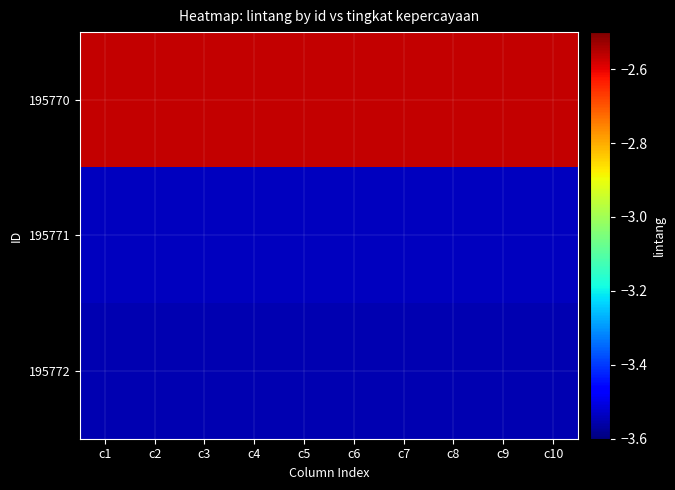

Reading right to left, extract all data points from this chart.

195770: c10=-2.6	c9=-2.6	c8=-2.6	c7=-2.6	c6=-2.6	c5=-2.6	c4=-2.6	c3=-2.6	c2=-2.6	c1=-2.6
195771: c10=-3.5	c9=-3.5	c8=-3.5	c7=-3.5	c6=-3.5	c5=-3.5	c4=-3.5	c3=-3.5	c2=-3.5	c1=-3.5
195772: c10=-3.5	c9=-3.5	c8=-3.5	c7=-3.5	c6=-3.5	c5=-3.5	c4=-3.5	c3=-3.5	c2=-3.5	c1=-3.5